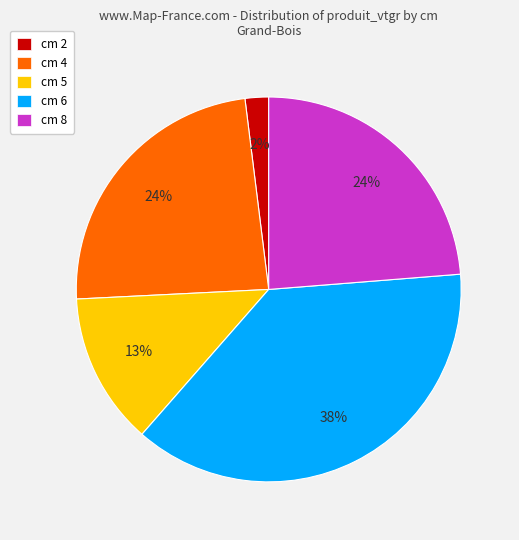

Which category has the biggest portion of the pie?

cm 6